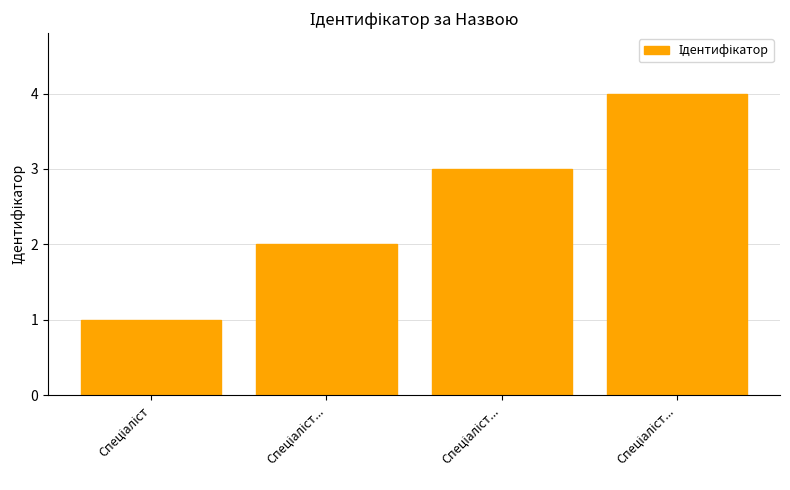

What is the label of the 2nd bar from the right?

Спеціаліст...